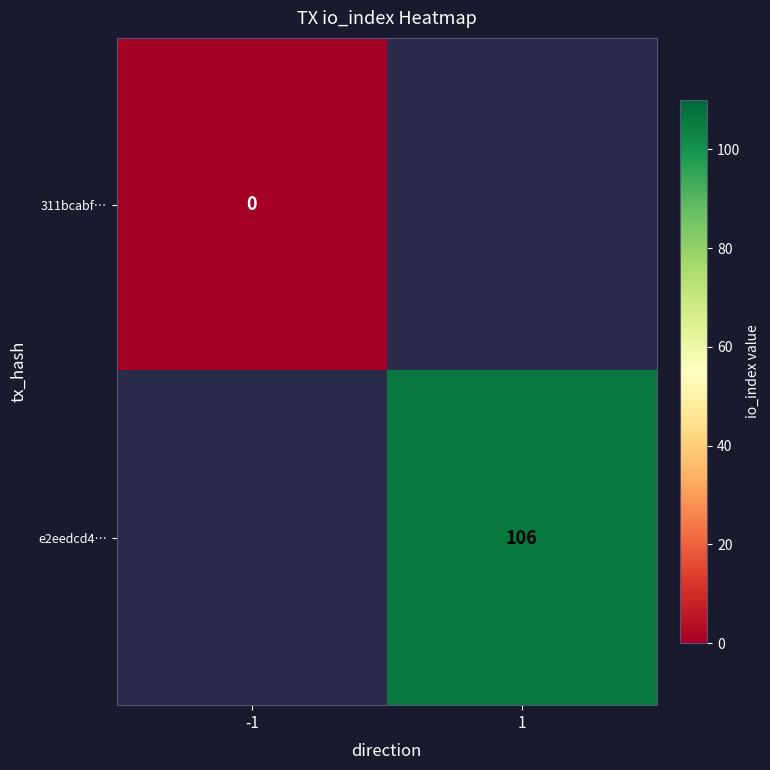

The e2eedcd4… series shows 180 at 1. True or false?

False